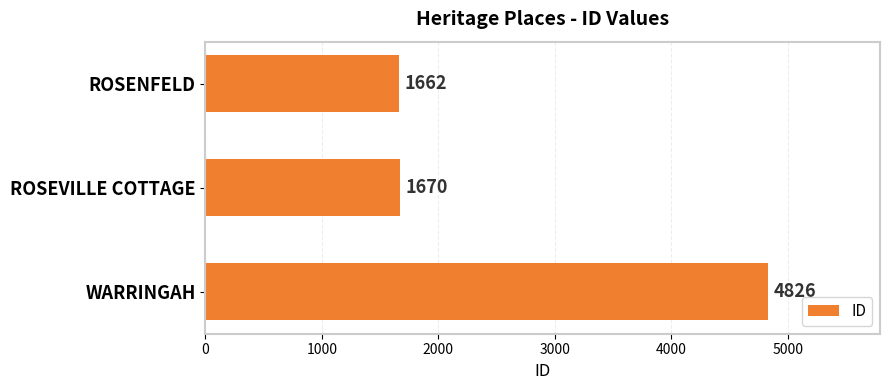

Rank the categories by value from lowest to highest.

ROSENFELD, ROSEVILLE COTTAGE, WARRINGAH